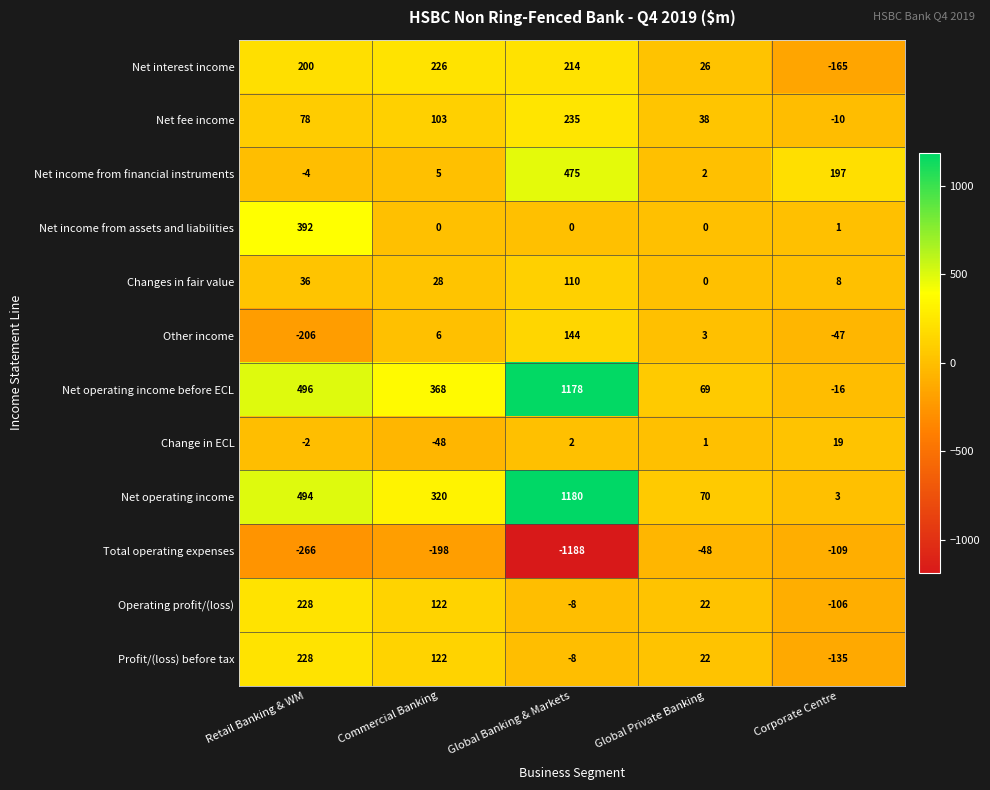

What is the difference between the highest and lowest values at Global Private Banking?

118